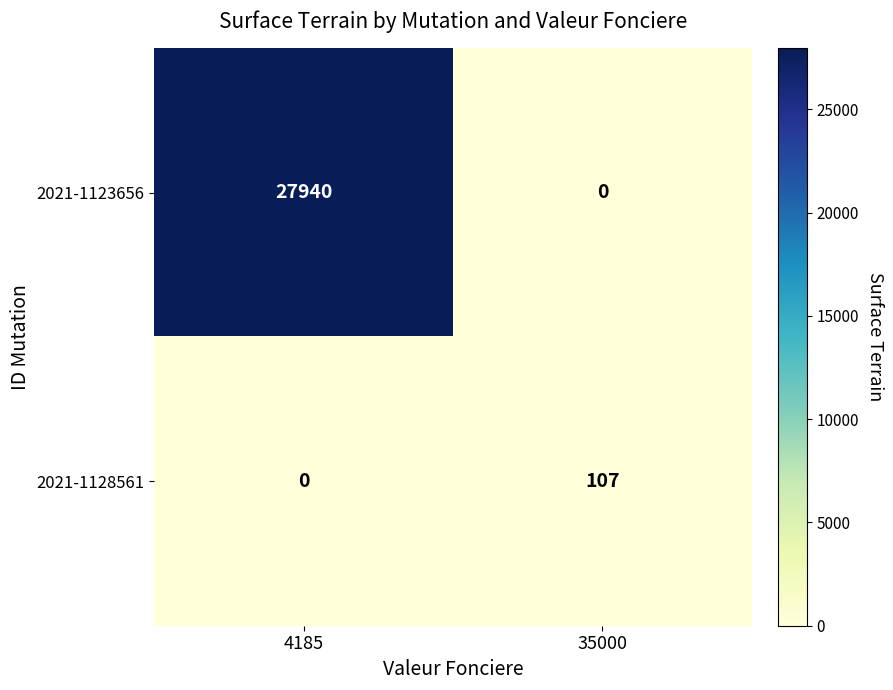

What is the difference between the highest and lowest values at 35000?

107